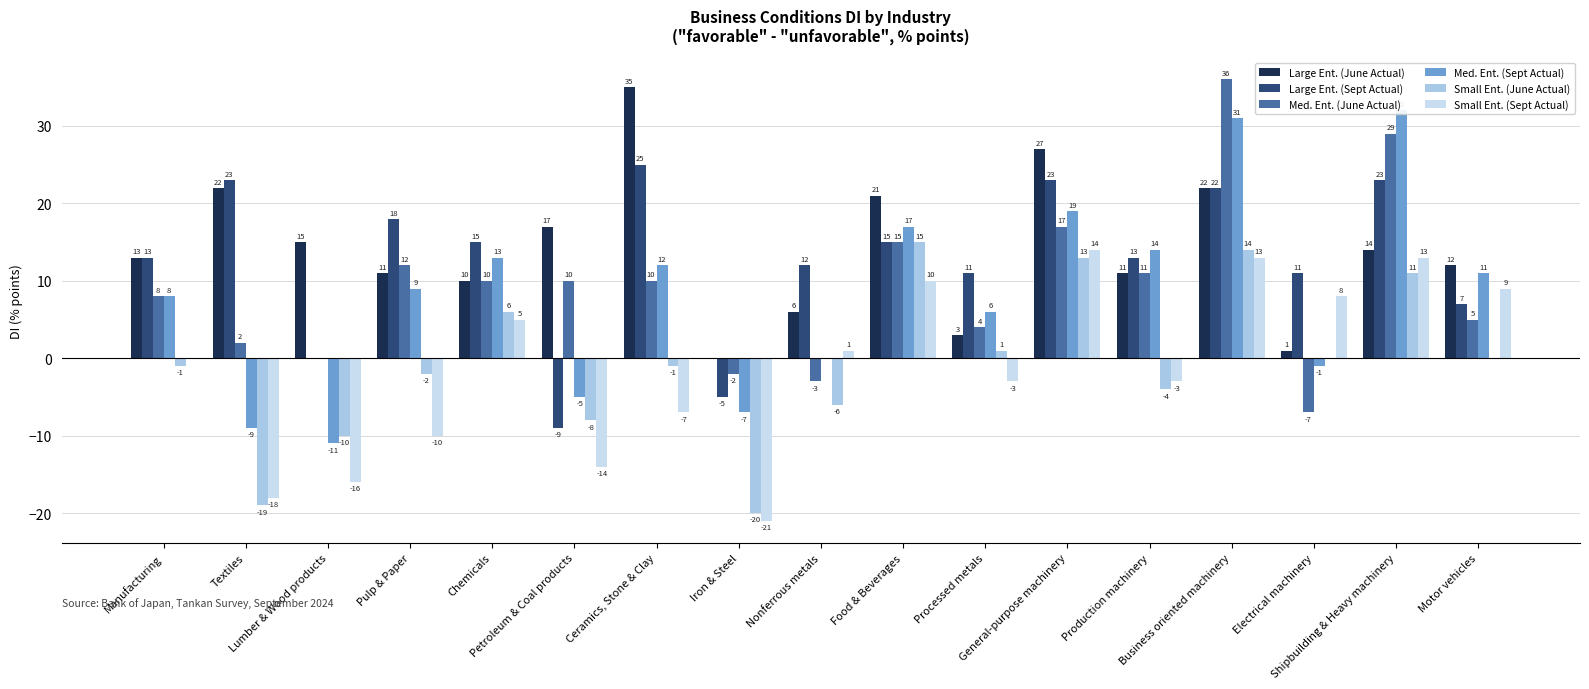

Reading left to right, extract all data points from this chart.

Large Ent. (June Actual): Manufacturing=13	Textiles=22	Lumber & Wood products=15	Pulp & Paper=11	Chemicals=10	Petroleum & Coal products=17	Ceramics, Stone & Clay=35	Iron & Steel=0	Nonferrous metals=6	Food & Beverages=21	Processed metals=3	General-purpose machinery=27	Production machinery=11	Business oriented machinery=22	Electrical machinery=1	Shipbuilding & Heavy machinery=14	Motor vehicles=12
Large Ent. (Sept Actual): Manufacturing=13	Textiles=23	Lumber & Wood products=0	Pulp & Paper=18	Chemicals=15	Petroleum & Coal products=-9	Ceramics, Stone & Clay=25	Iron & Steel=-5	Nonferrous metals=12	Food & Beverages=15	Processed metals=11	General-purpose machinery=23	Production machinery=13	Business oriented machinery=22	Electrical machinery=11	Shipbuilding & Heavy machinery=23	Motor vehicles=7
Med. Ent. (June Actual): Manufacturing=8	Textiles=2	Lumber & Wood products=0	Pulp & Paper=12	Chemicals=10	Petroleum & Coal products=10	Ceramics, Stone & Clay=10	Iron & Steel=-2	Nonferrous metals=-3	Food & Beverages=15	Processed metals=4	General-purpose machinery=17	Production machinery=11	Business oriented machinery=36	Electrical machinery=-7	Shipbuilding & Heavy machinery=29	Motor vehicles=5
Med. Ent. (Sept Actual): Manufacturing=8	Textiles=-9	Lumber & Wood products=-11	Pulp & Paper=9	Chemicals=13	Petroleum & Coal products=-5	Ceramics, Stone & Clay=12	Iron & Steel=-7	Nonferrous metals=0	Food & Beverages=17	Processed metals=6	General-purpose machinery=19	Production machinery=14	Business oriented machinery=31	Electrical machinery=-1	Shipbuilding & Heavy machinery=32	Motor vehicles=11
Small Ent. (June Actual): Manufacturing=-1	Textiles=-19	Lumber & Wood products=-10	Pulp & Paper=-2	Chemicals=6	Petroleum & Coal products=-8	Ceramics, Stone & Clay=-1	Iron & Steel=-20	Nonferrous metals=-6	Food & Beverages=15	Processed metals=1	General-purpose machinery=13	Production machinery=-4	Business oriented machinery=14	Electrical machinery=0	Shipbuilding & Heavy machinery=11	Motor vehicles=0
Small Ent. (Sept Actual): Manufacturing=0	Textiles=-18	Lumber & Wood products=-16	Pulp & Paper=-10	Chemicals=5	Petroleum & Coal products=-14	Ceramics, Stone & Clay=-7	Iron & Steel=-21	Nonferrous metals=1	Food & Beverages=10	Processed metals=-3	General-purpose machinery=14	Production machinery=-3	Business oriented machinery=13	Electrical machinery=8	Shipbuilding & Heavy machinery=13	Motor vehicles=9